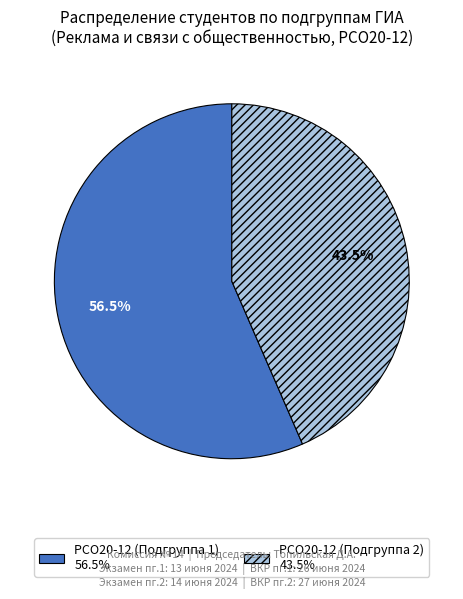

Between РСО20-12 (Подгруппа 2) 43.5% and РСО20-12 (Подгруппа 1) 56.5%, which is larger?

РСО20-12 (Подгруппа 1) 56.5%